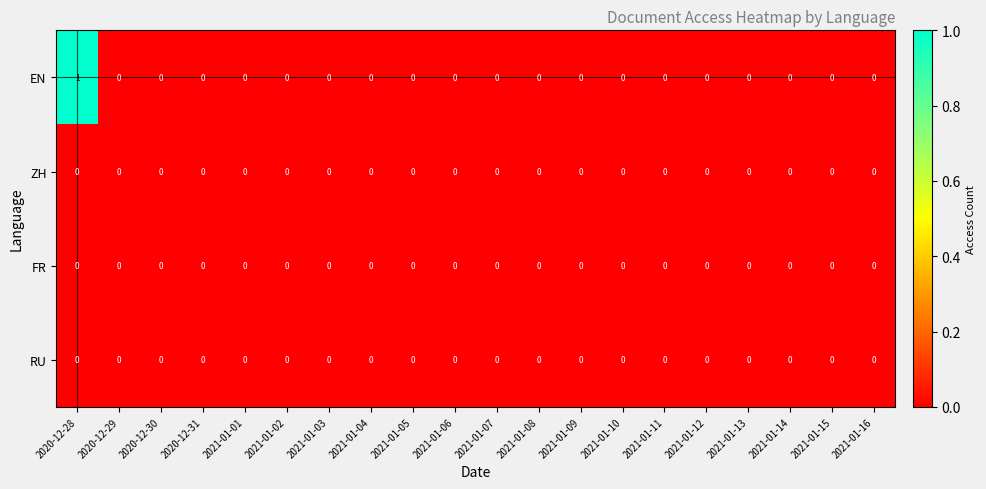

How many data points does each series have?

20